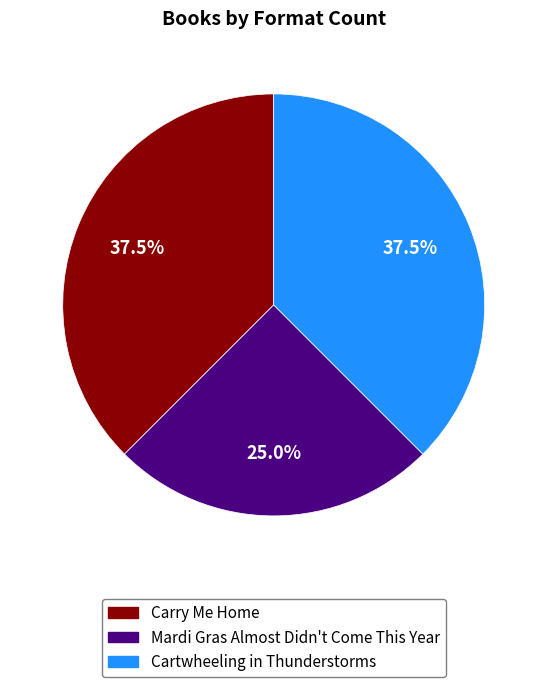

Which slice is the smallest?

Mardi Gras Almost Didn't Come This Year